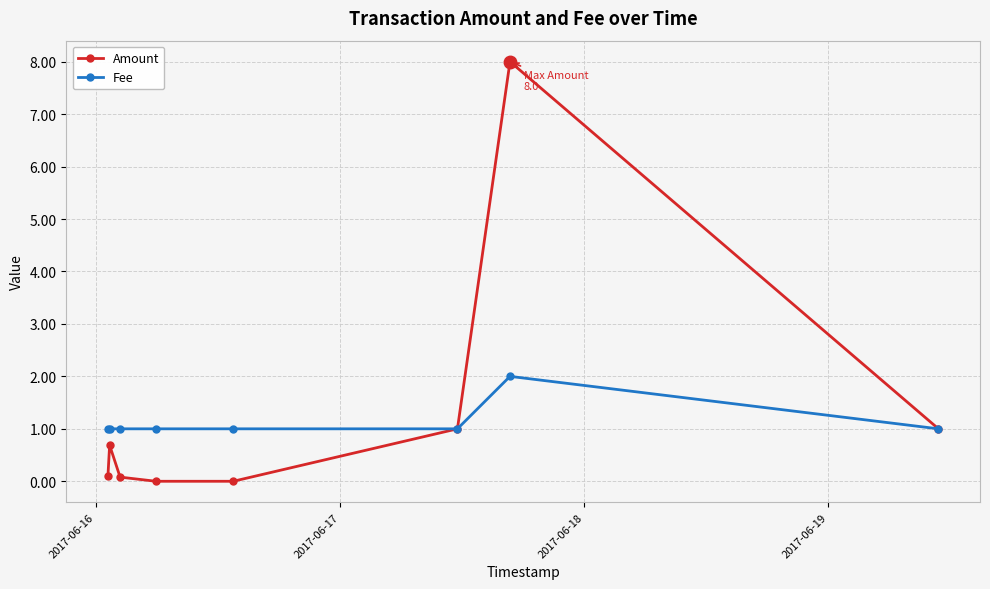

What is the average value of the Amount series?

1.4